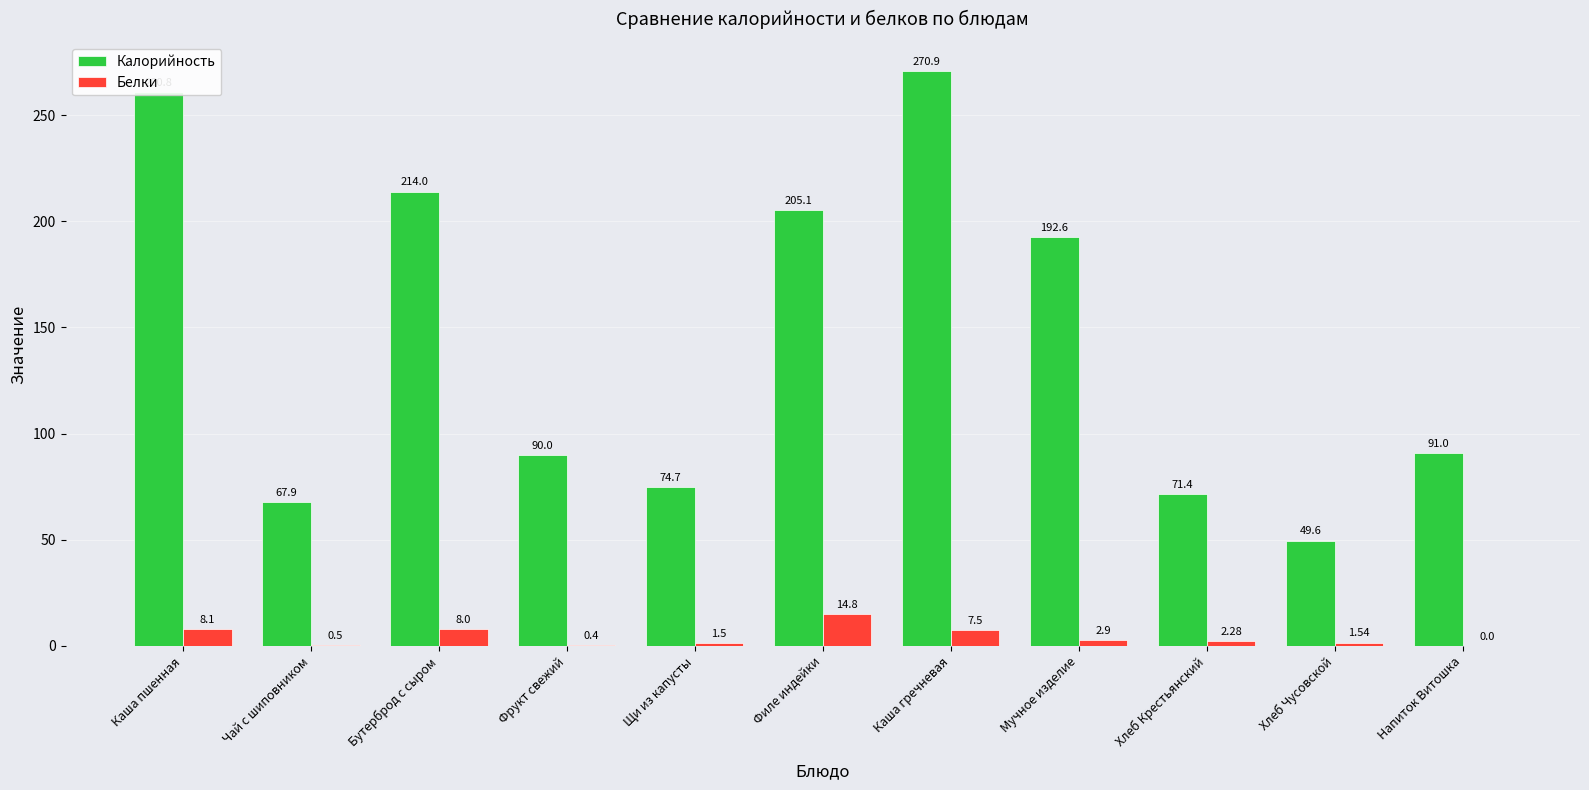

Which category has the highest value across all series?

Каша гречневая